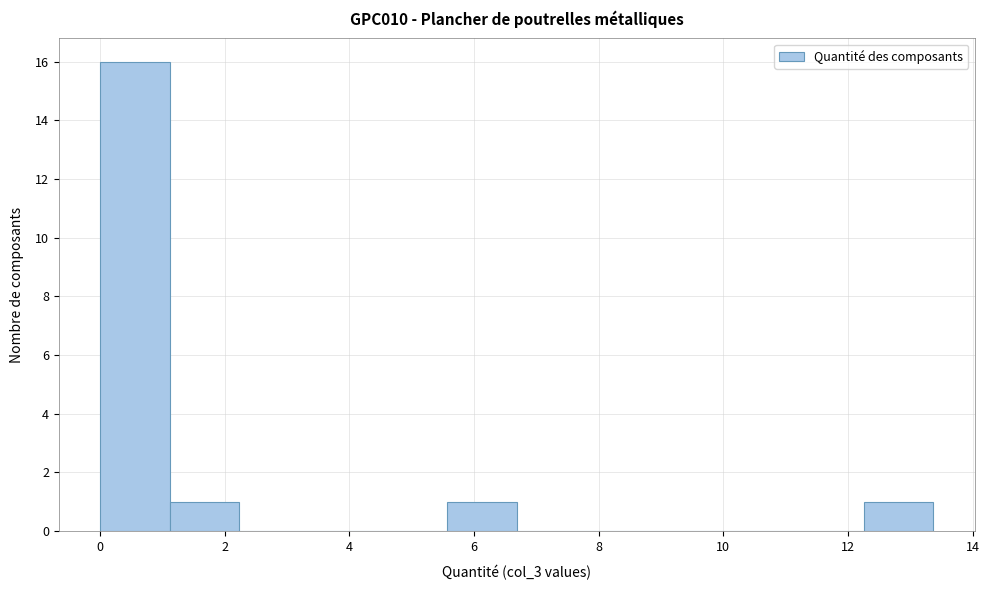

What is the height of the bar covering 12.2 to 13.4 on the x-axis? Neither the bar edges nor the heights are printed on the chart, so give them approximately, as read against the axes.

1